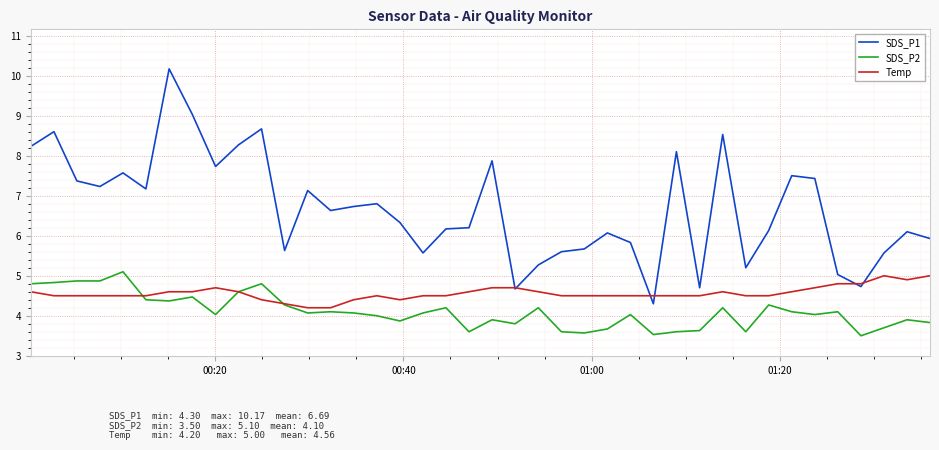

Which series has the largest range (max minus min)?

SDS_P1